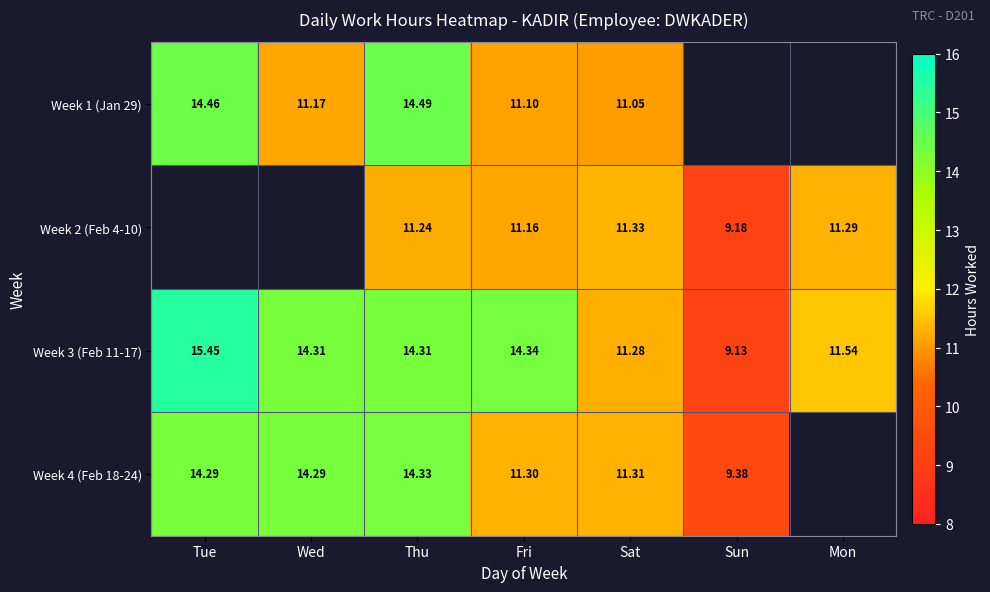

Which has a higher value, Sat or Thu?

Thu